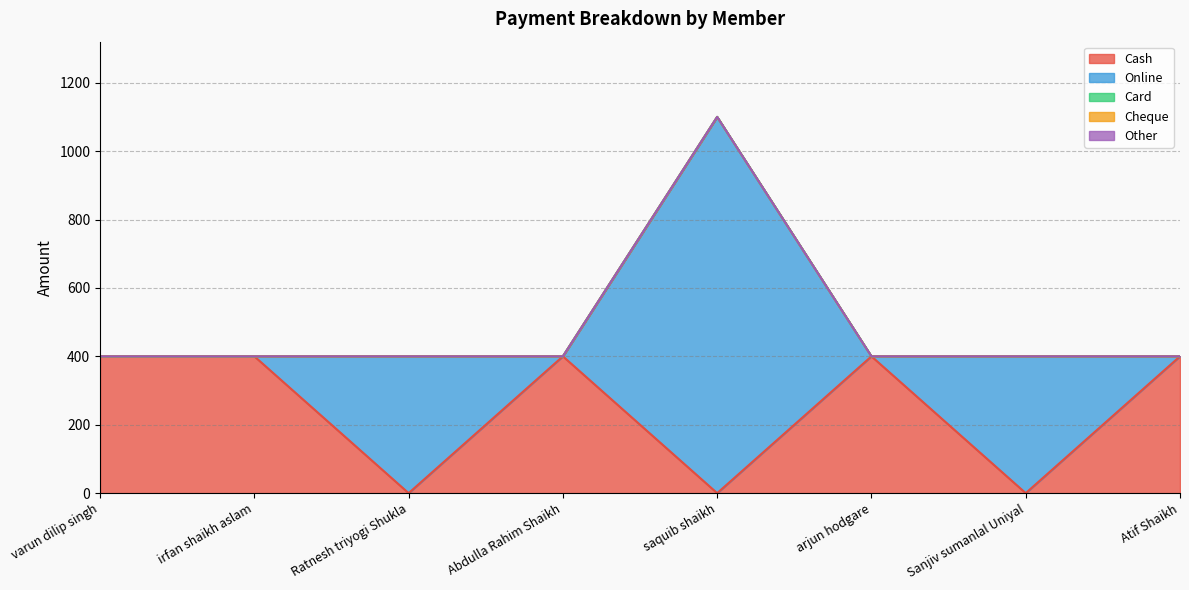

Between irfan shaikh aslam and saquib shaikh, which series saw the biggest shift?

Online